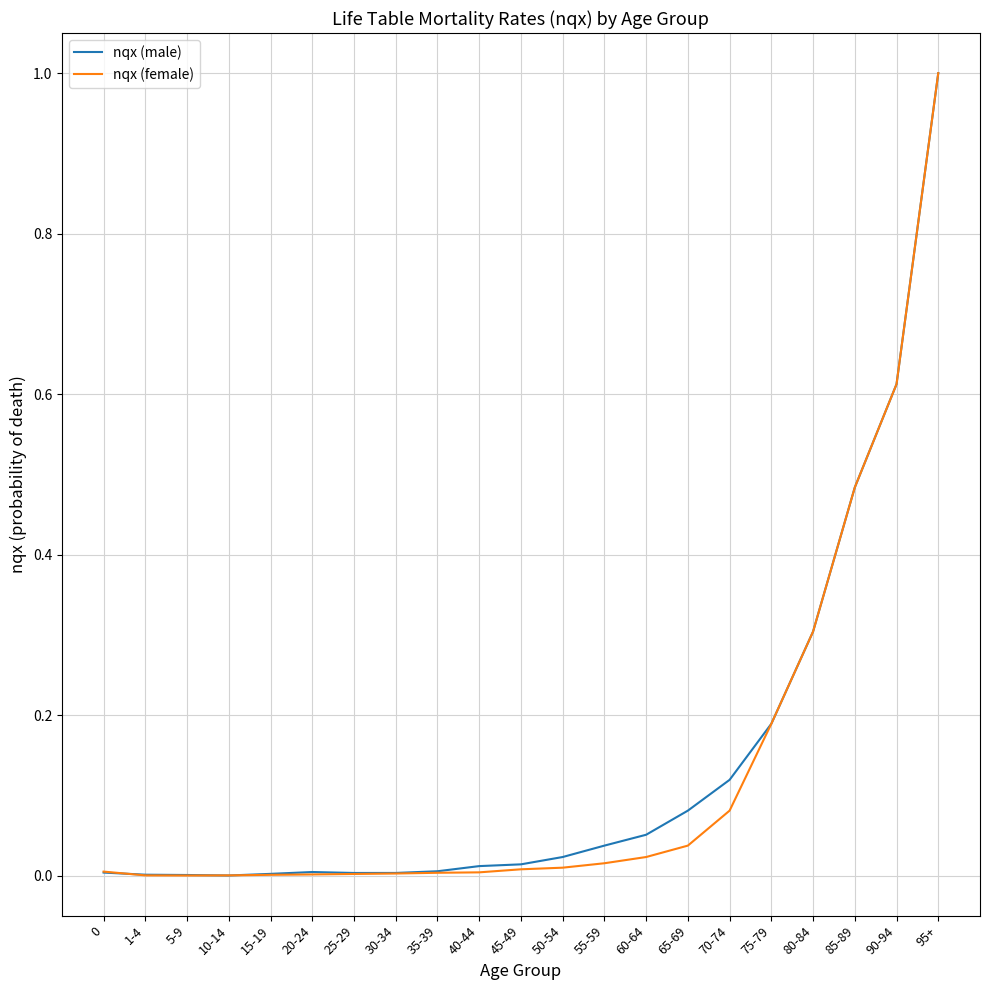

Is it true that nqx (male) equals 1.7 at 95+?

False